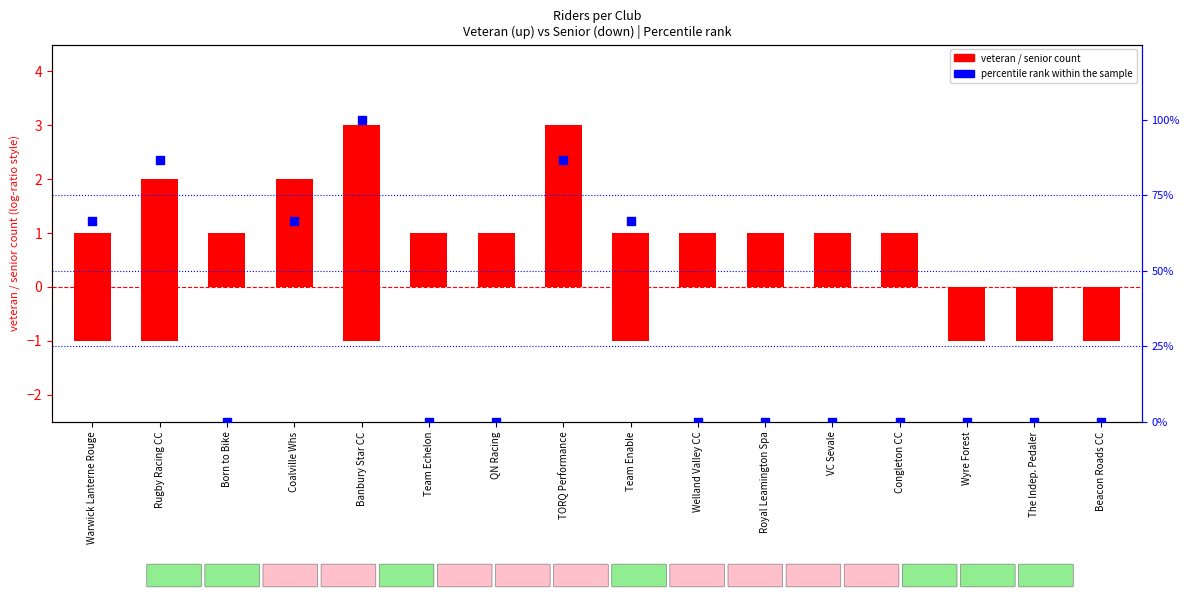

Which series reaches the maximum Y coordinate?

percentile rank within the sample